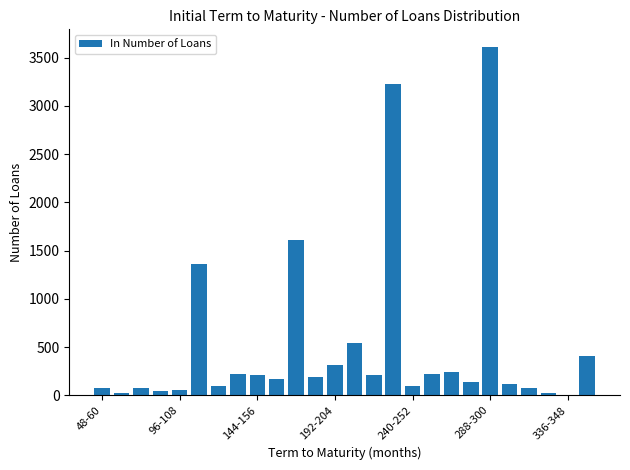

What is the greatest value displayed?

3612